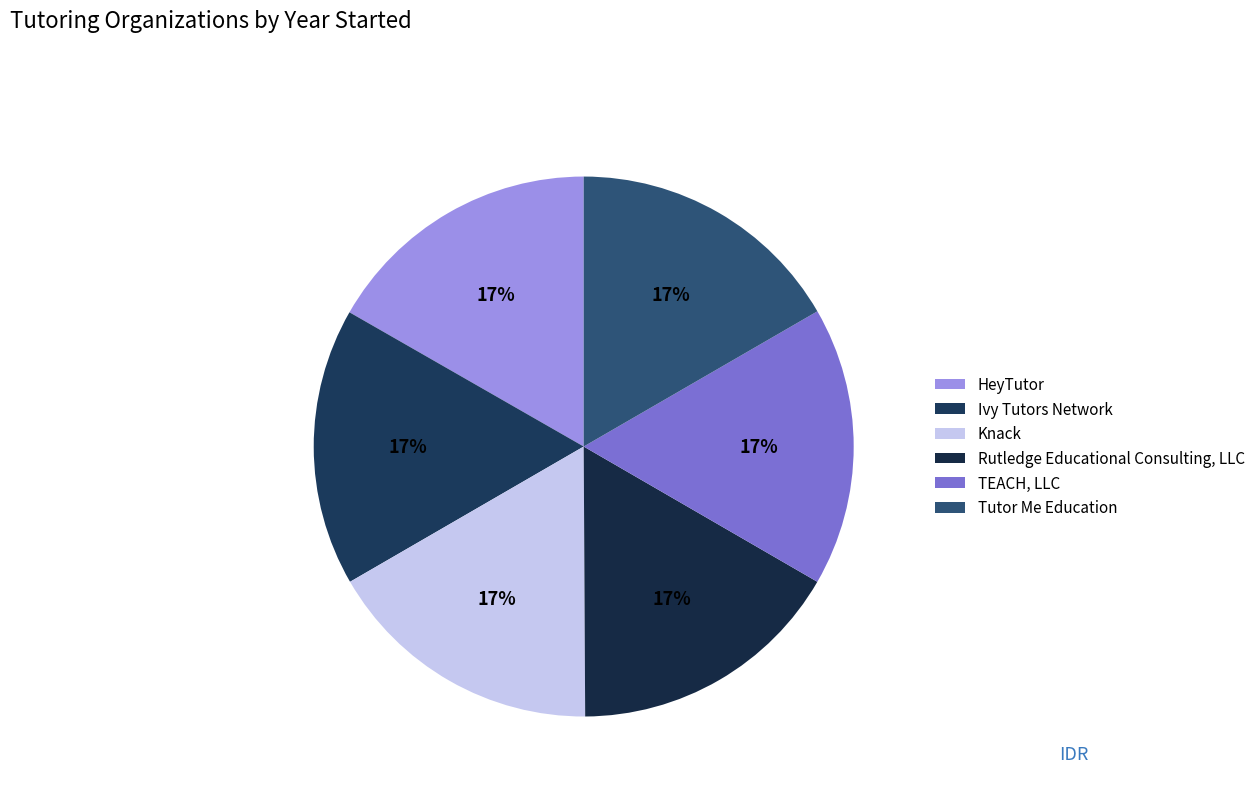

The Ivy Tutors Network slice represents 22% of the pie. True or false?

False